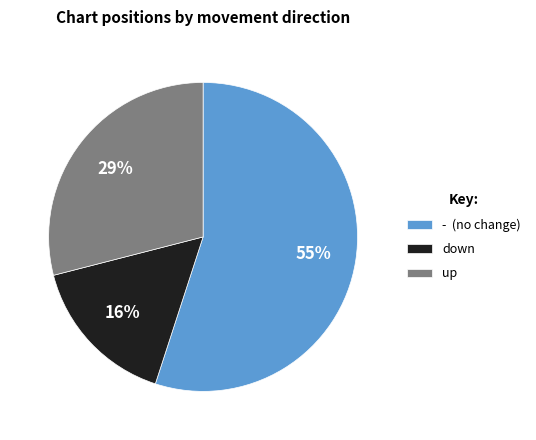

Which category has the smallest portion of the pie?

down